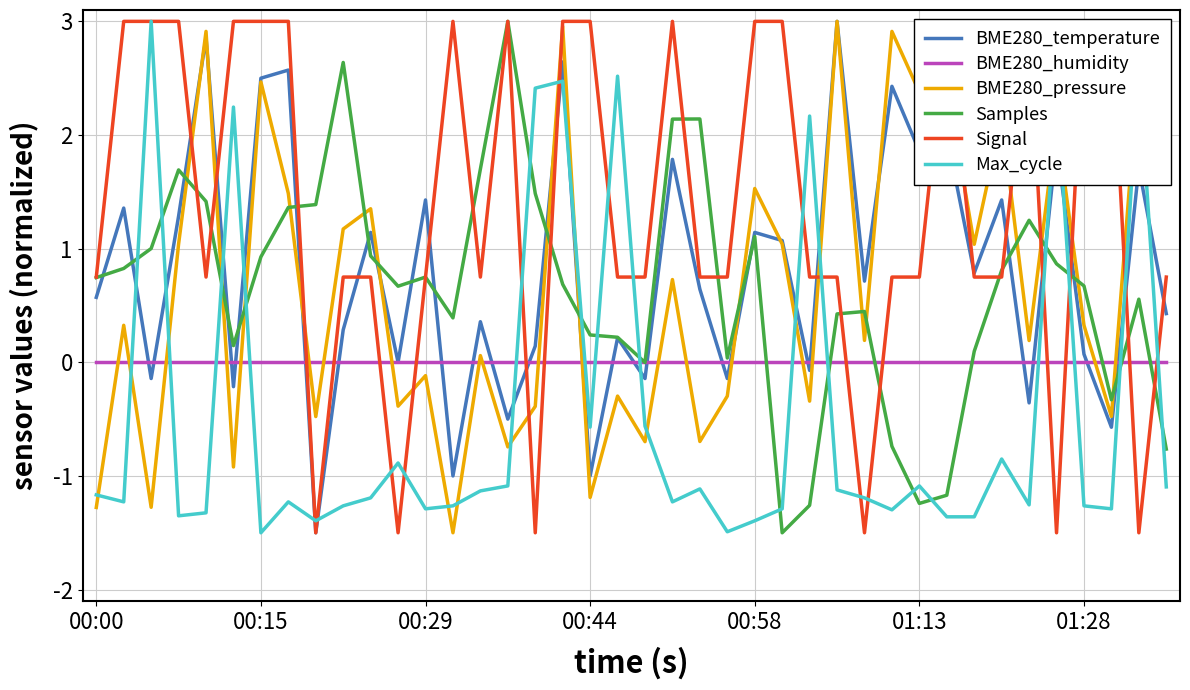

What is the label of the 12th point from the right?

28